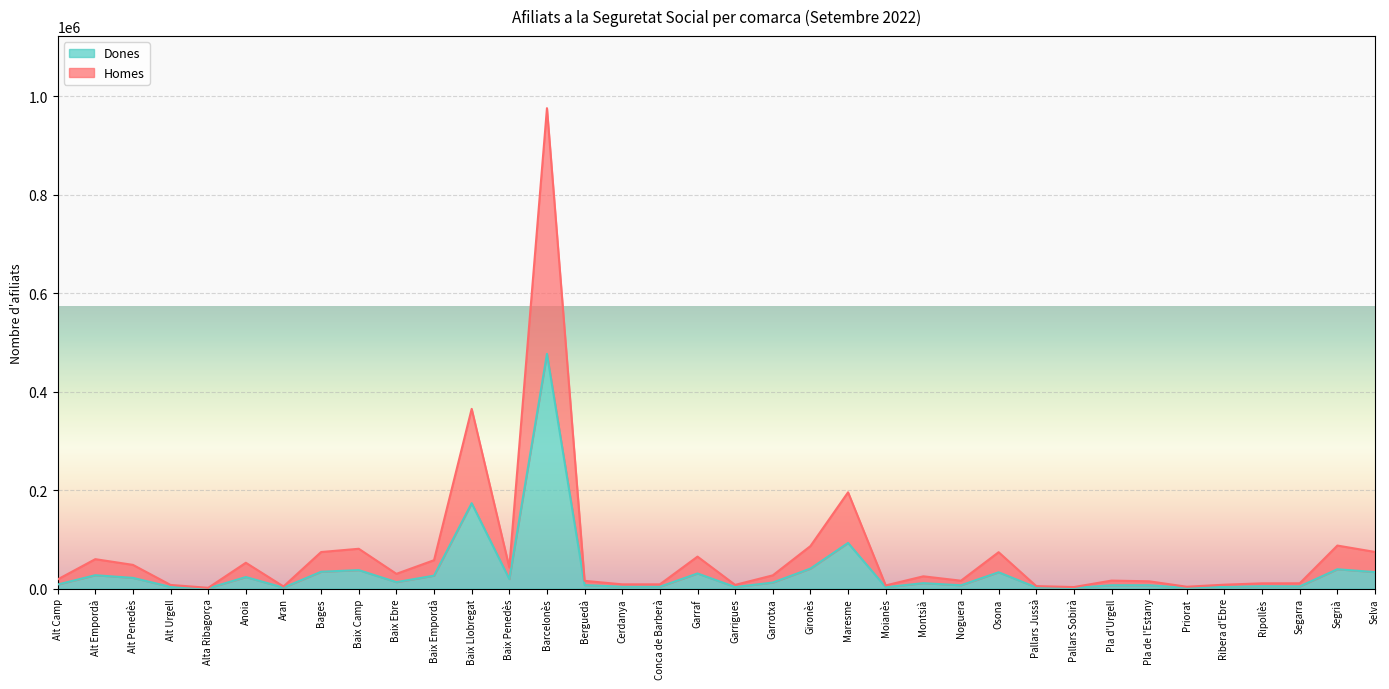

Which category has the highest value in the Dones series?

Barcelonès